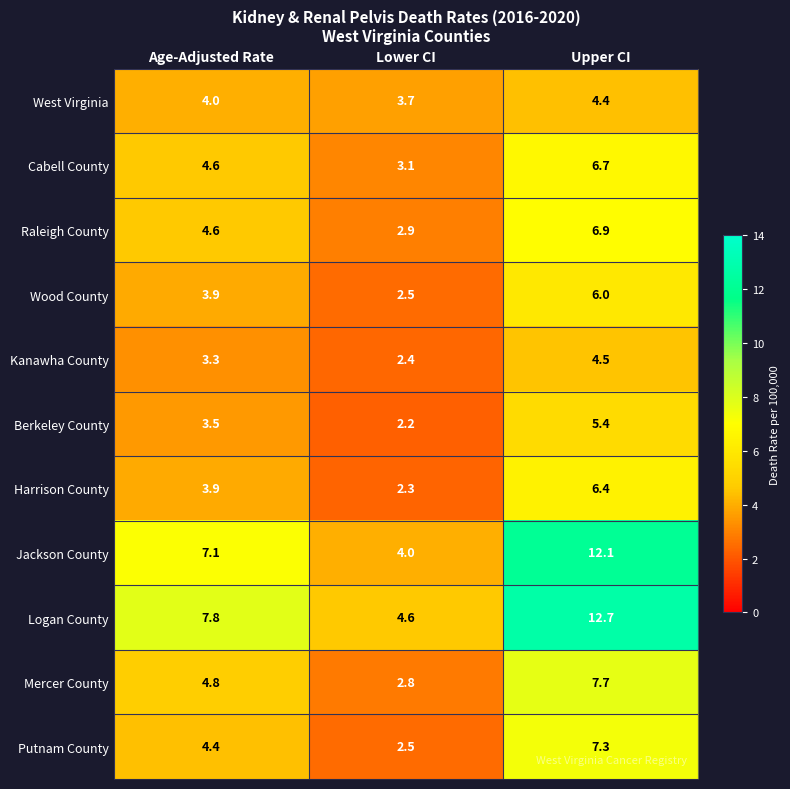

List the series in order of their peak value, highest first.

Logan County, Jackson County, Mercer County, Putnam County, Raleigh County, Cabell County, Harrison County, Wood County, Berkeley County, Kanawha County, West Virginia